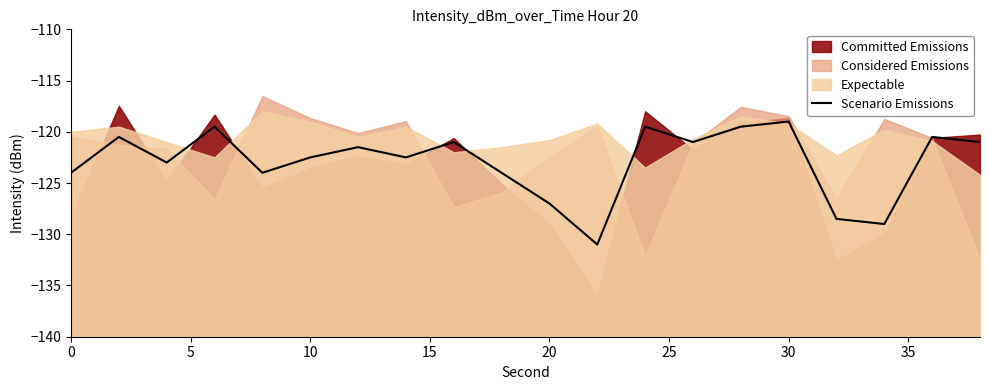

How many data points are above -121?

6